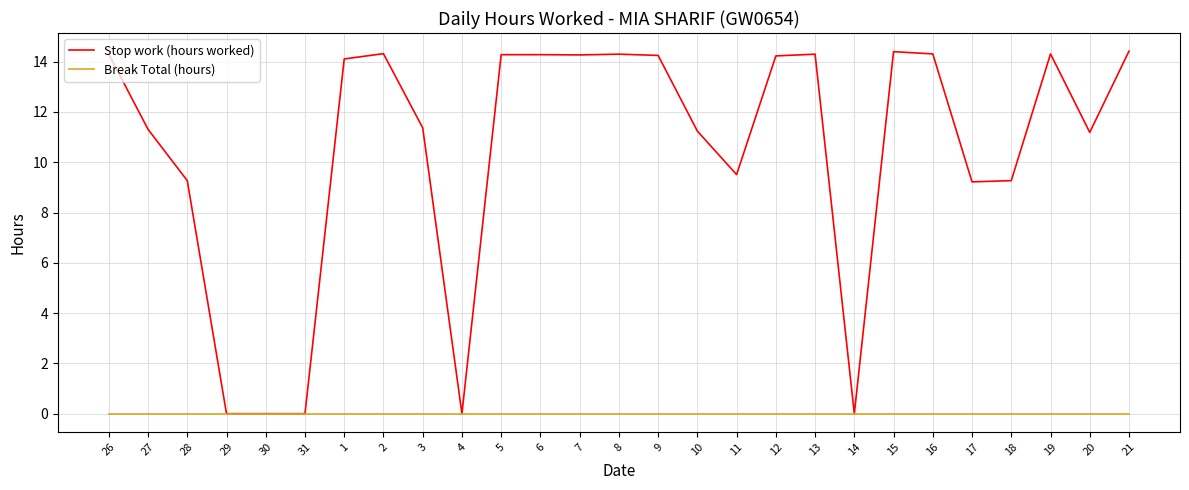

What are all the series names shown in the legend?

Stop work (hours worked), Break Total (hours)